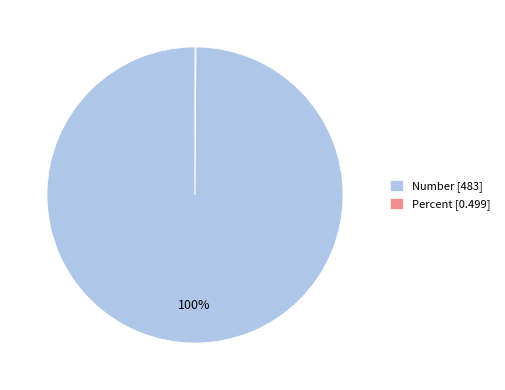

Is it true that Number [483] is 93% of the pie?

False